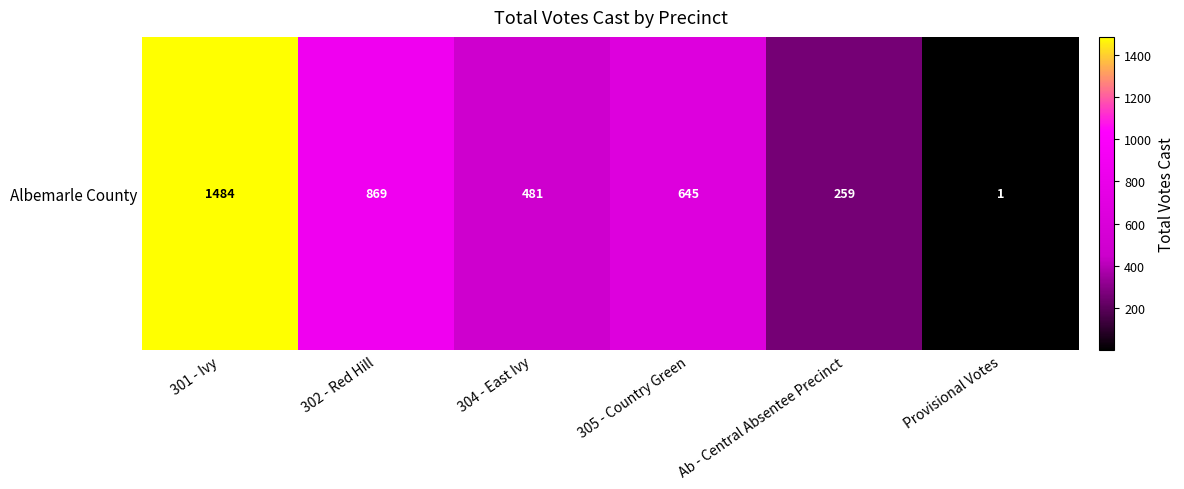

Reading left to right, list all the values displayed in this chart.

1484	869	481	645	259	1